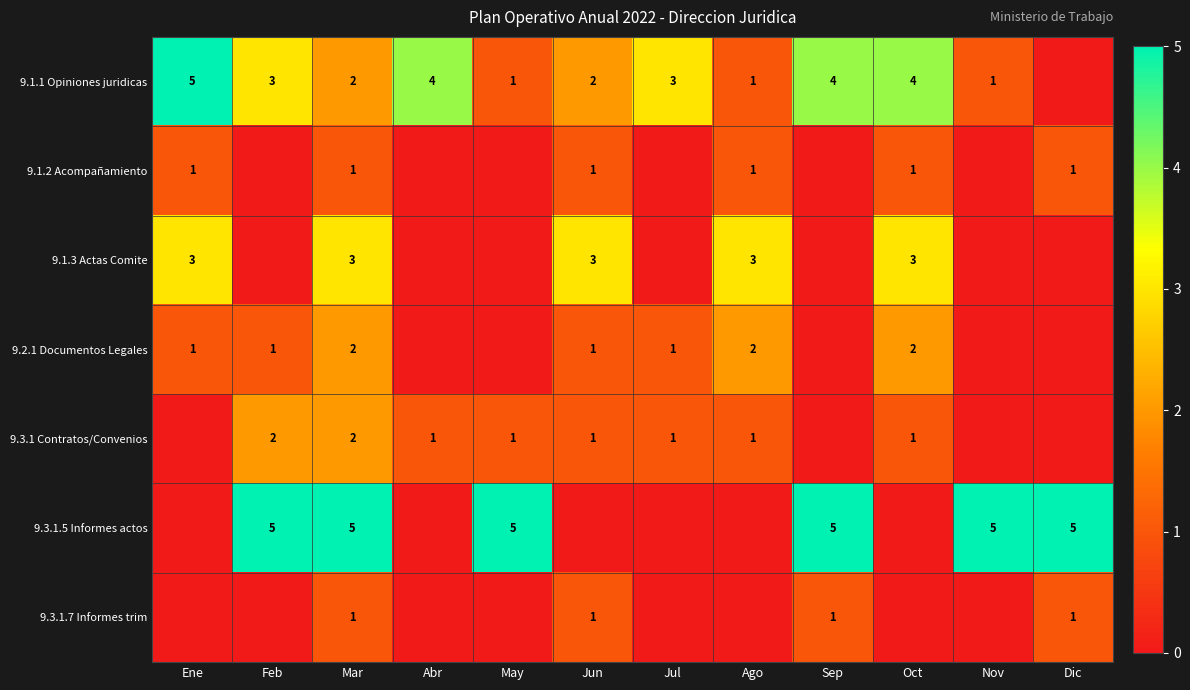

What is the greatest value displayed?

5